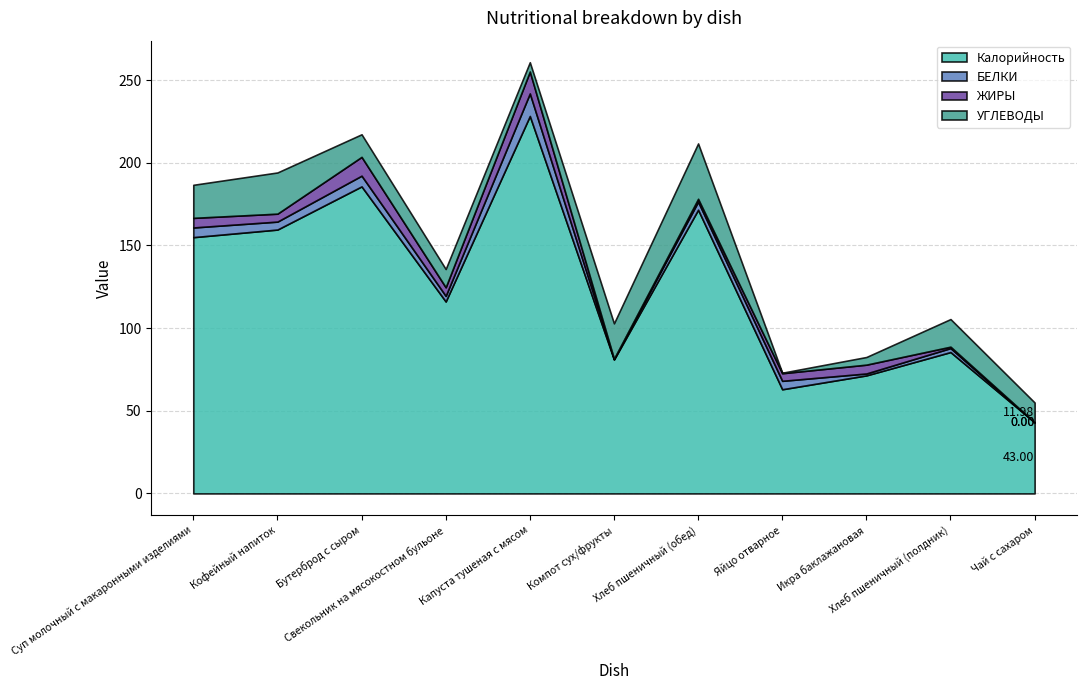

True or false: БЕЛКИ and УГЛЕВОДЫ cross at least once.

True